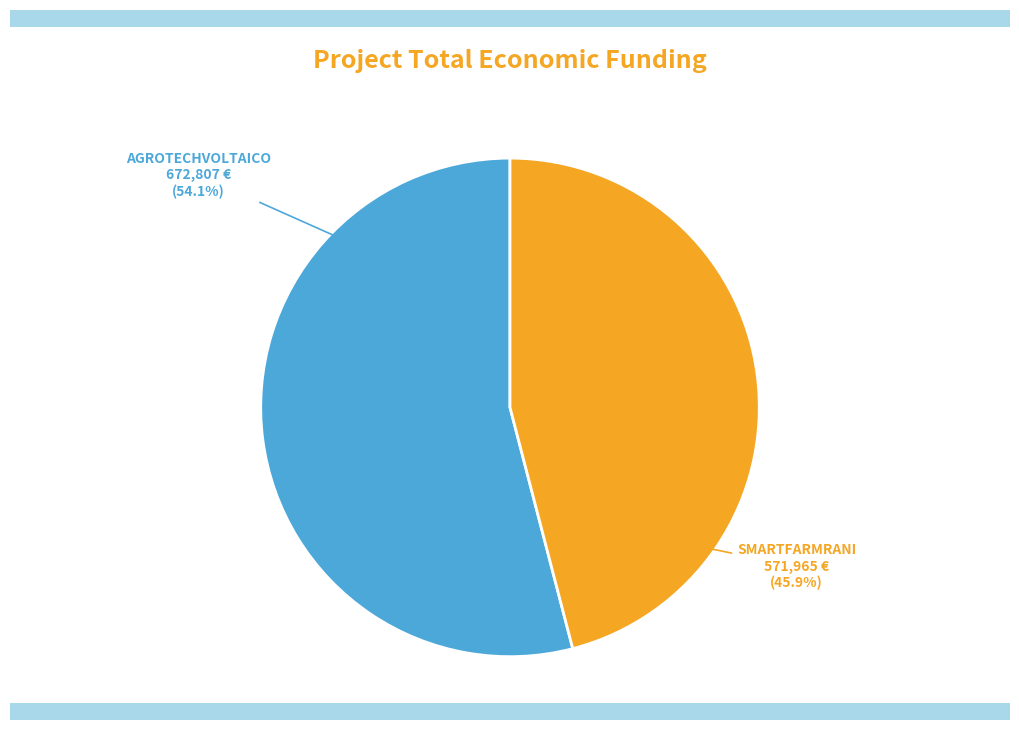

True or false: SMARTFARMRANI accounts for 36% of the total.

False